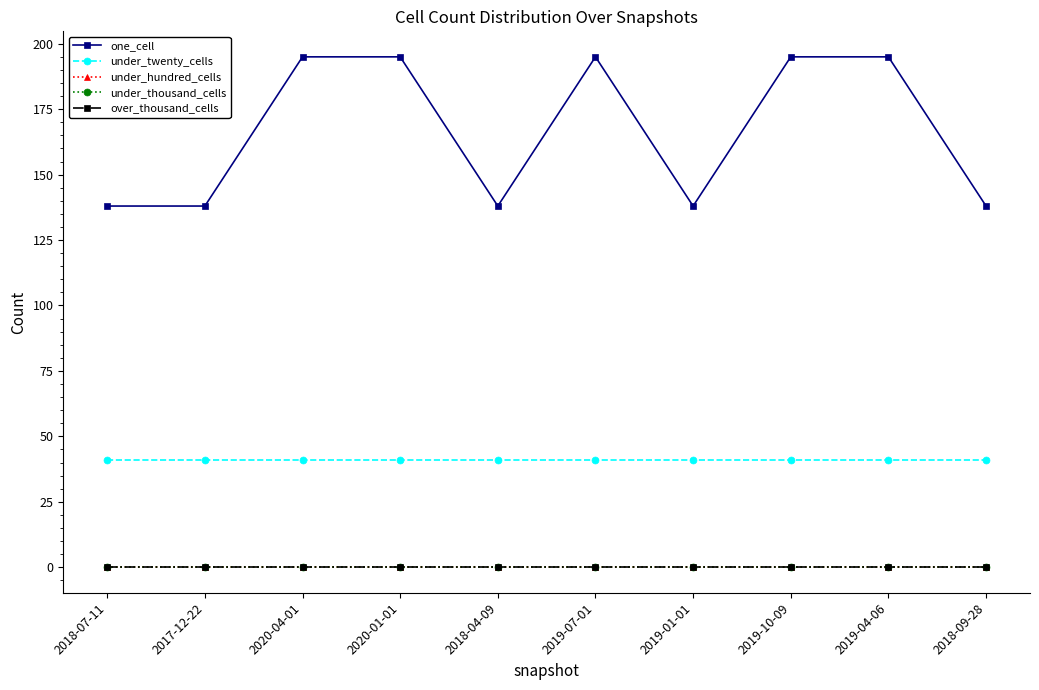

True or false: over_thousand_cells has a value of 0 at 2019-07-01.

True